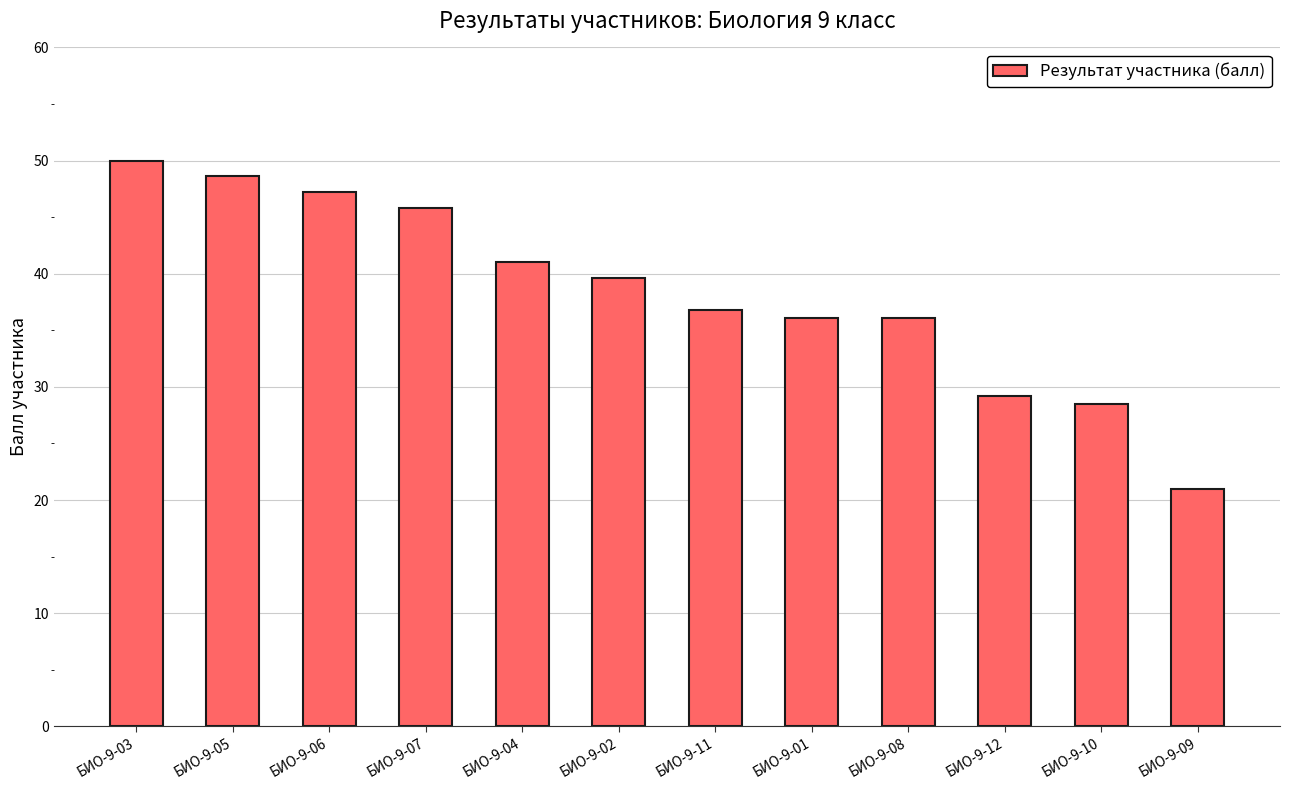

What is the difference between the maximum and minimum values?

29.0